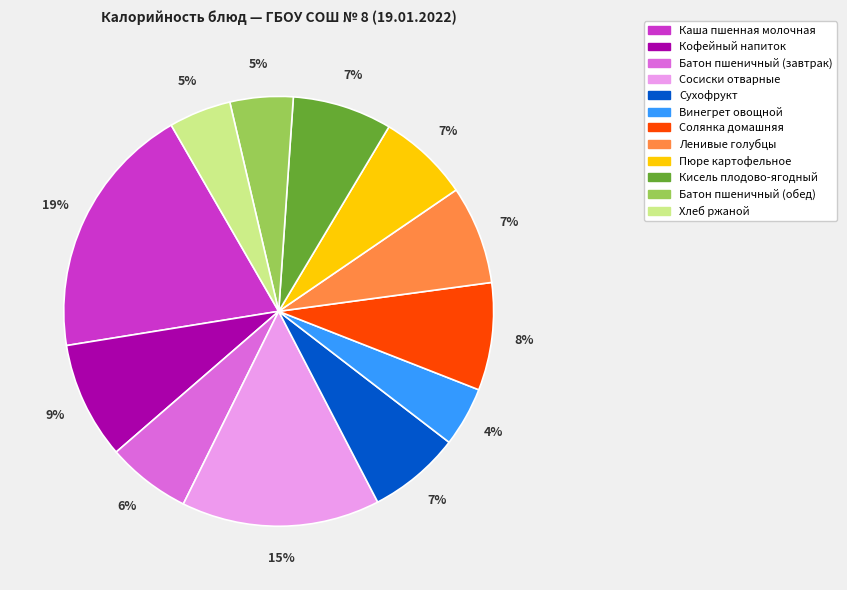

Does Ленивые голубцы account for over 50% of the chart?

No